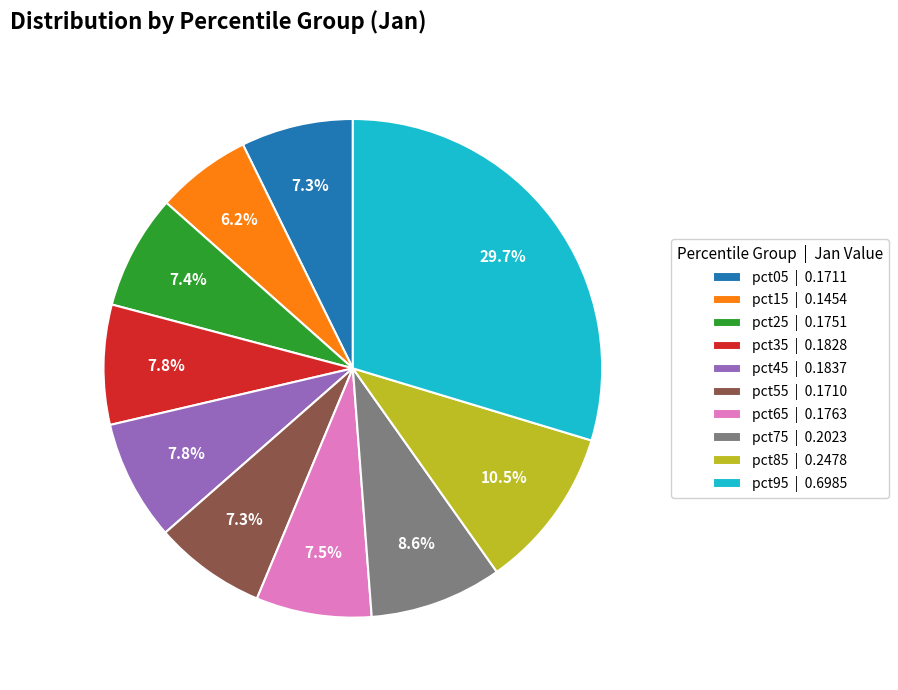

What is the total percentage of pct35 | 0.1828 and pct75 | 0.2023?

16.4%